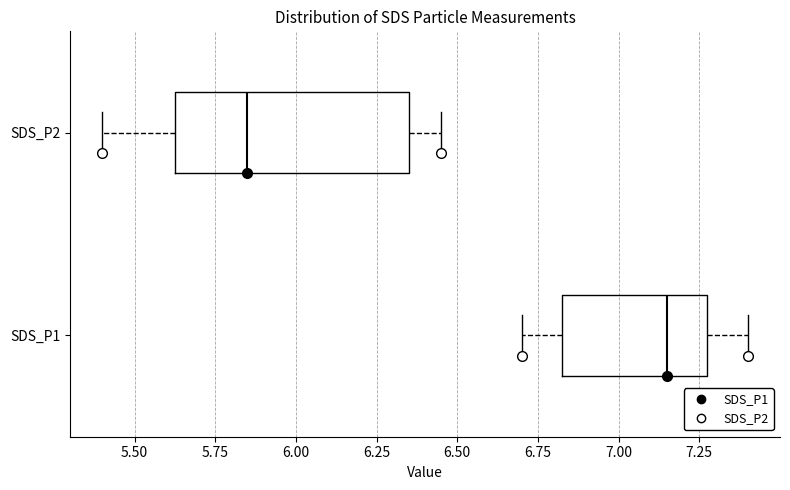

Reading bottom to top, transcribe this box plot: for each box, give where its median line is, the range the box spans, and where its two whiskers end, as read against the x-axis. The values are not printed on the chart, so give them approximately, as read against the axis.

SDS_P1: median 7.15, box 6.85 to 7.25, whiskers 6.70 to 7.40
SDS_P2: median 5.85, box 5.65 to 6.35, whiskers 5.40 to 6.45